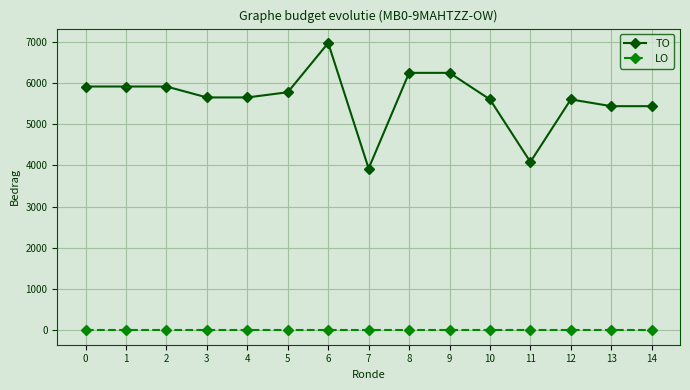

Reading left to right, list all the values displayed in this chart.

TO: 5914	5914	5914	5649	5649	5775	6970	3925	6245	6245	5601	4084	5601	5437	5437
LO: 0	0	0	0	0	0	0	0	0	0	0	0	0	0	0